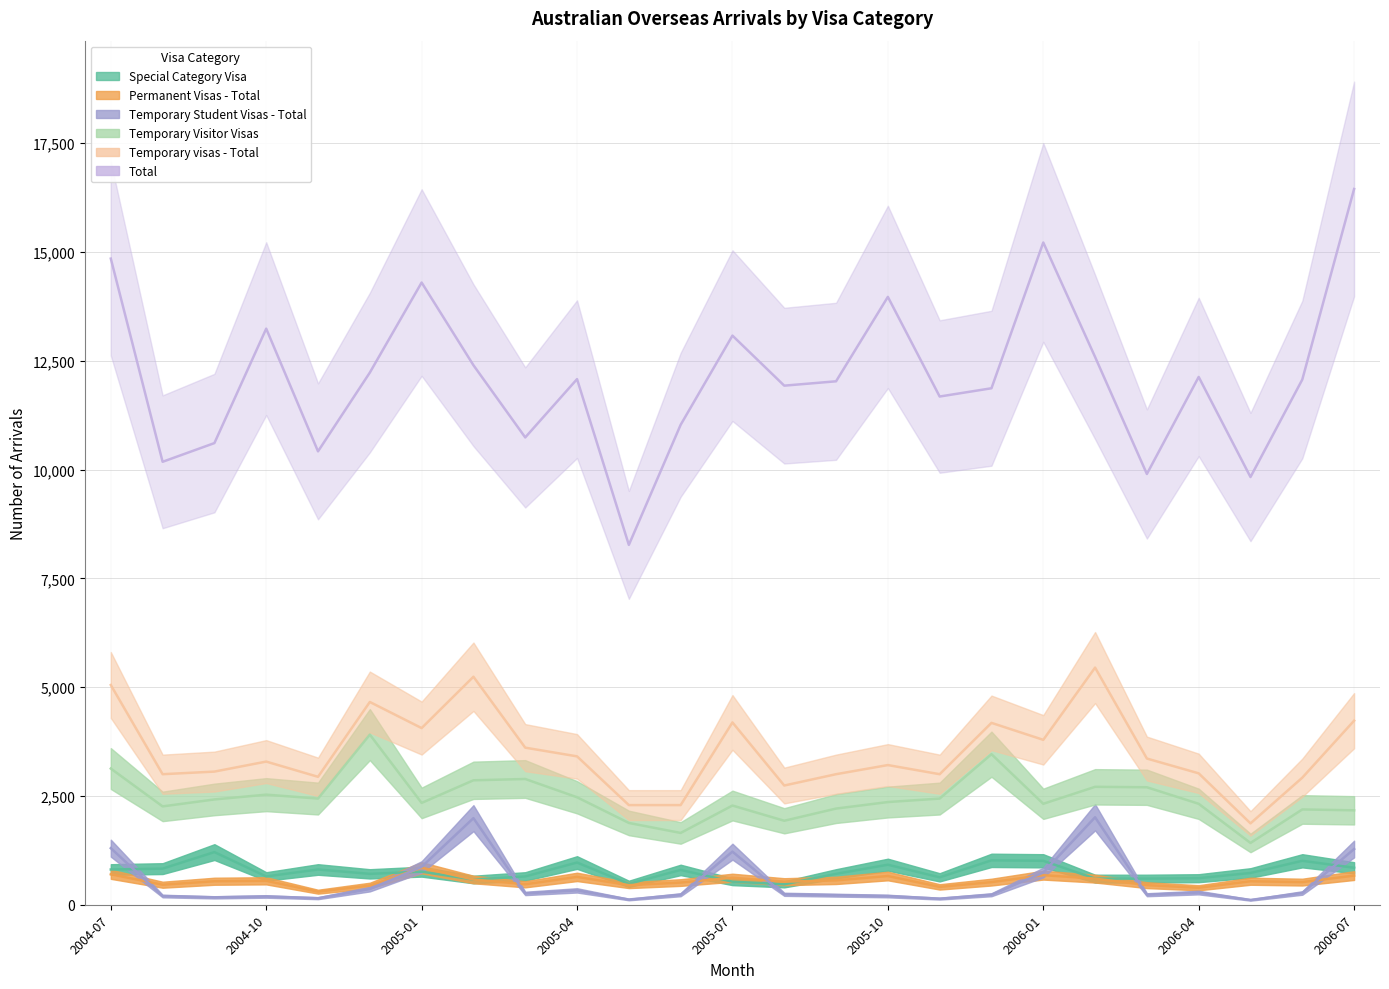

True or false: Permanent Visas - Total and Total intersect in this chart.

False